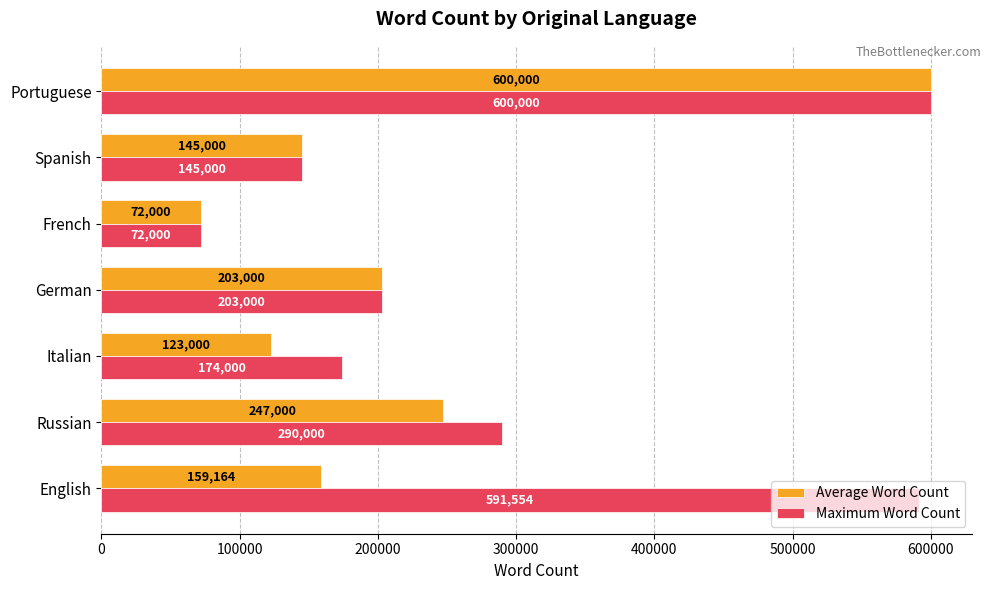

What is the lowest value of the Average Word Count series?

72000